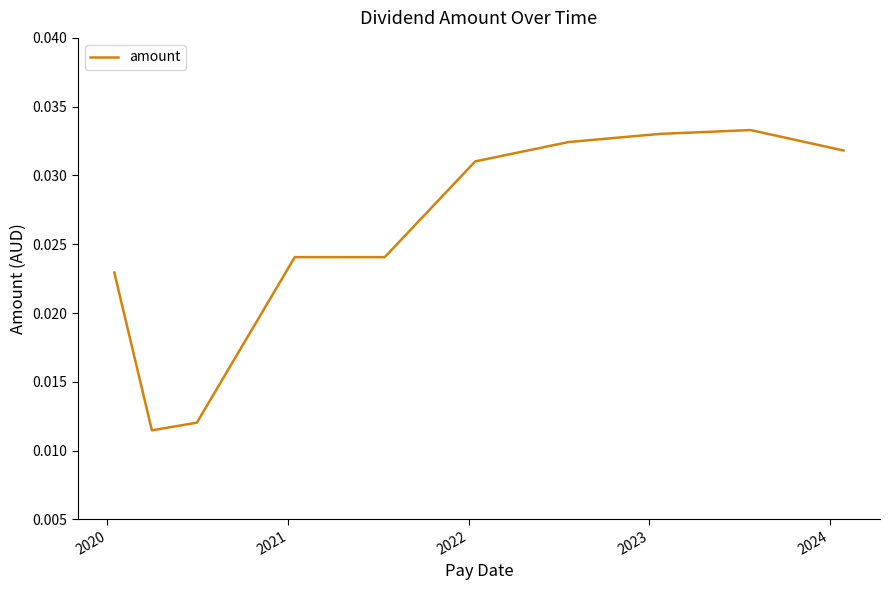

Is this an area chart (filled region under the line)?

No